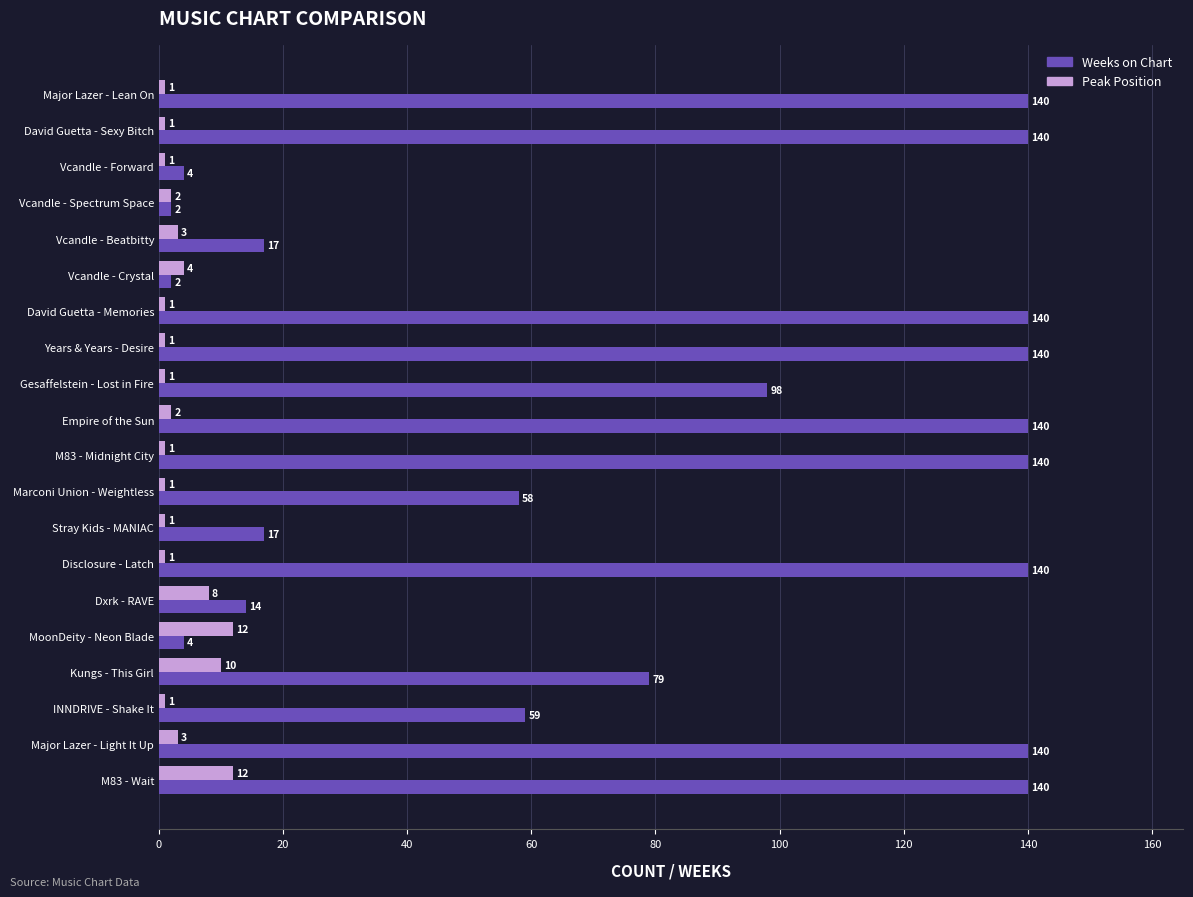

Is it true that Peak Position equals 1 at M83 - Midnight City?

True